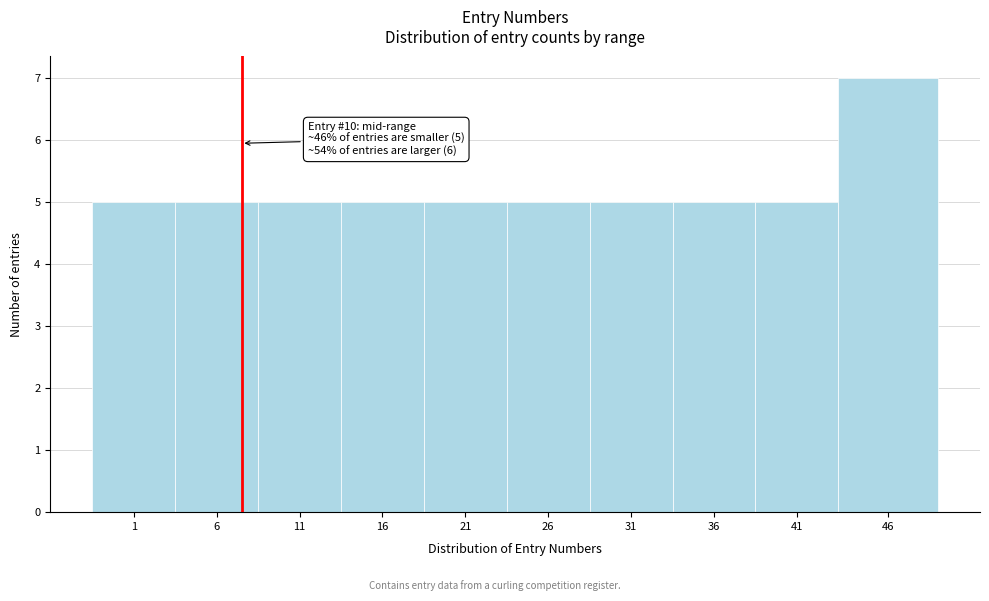

Reading right to left, extract all data points from this chart.

7	5	5	5	5	5	5	5	5	5